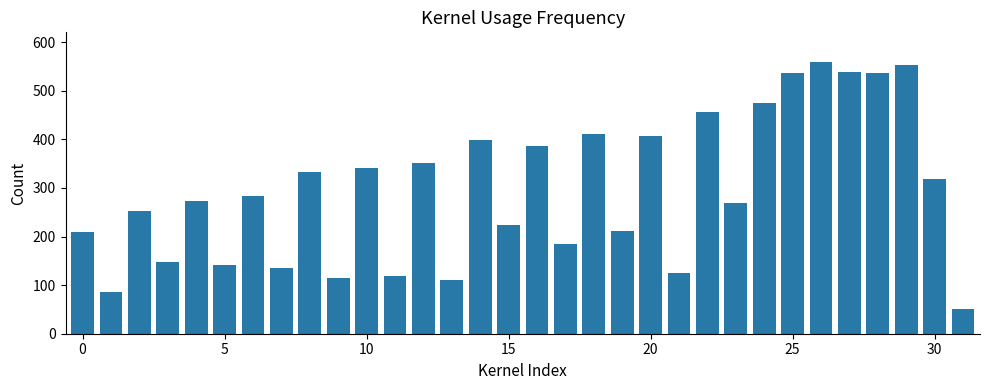

What is the minimum value shown in the chart?

50.0